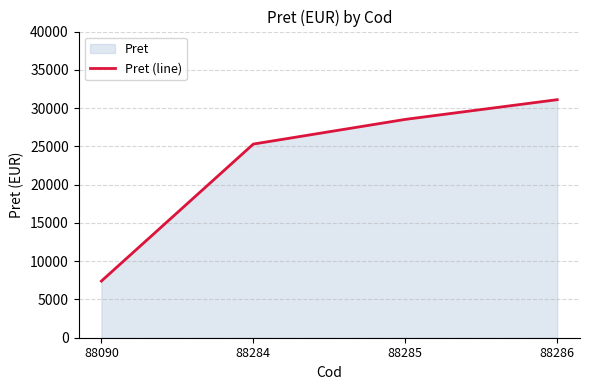

Approximately how many times larger is the value at 88286 compared to 88284?

1.2